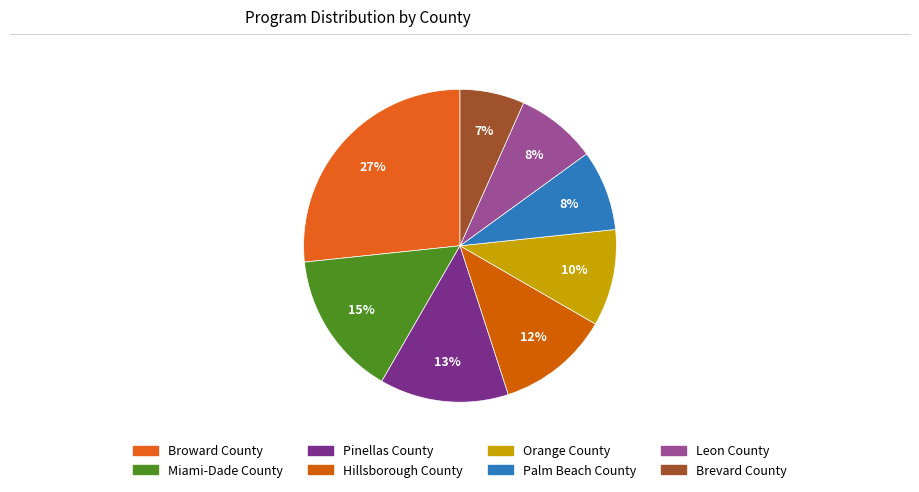

What is the smallest slice in the pie chart?

Brevard County